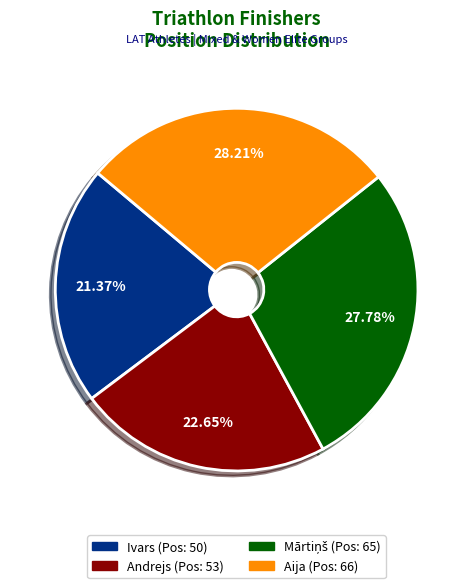

Which category has the smallest portion of the pie?

Ivars